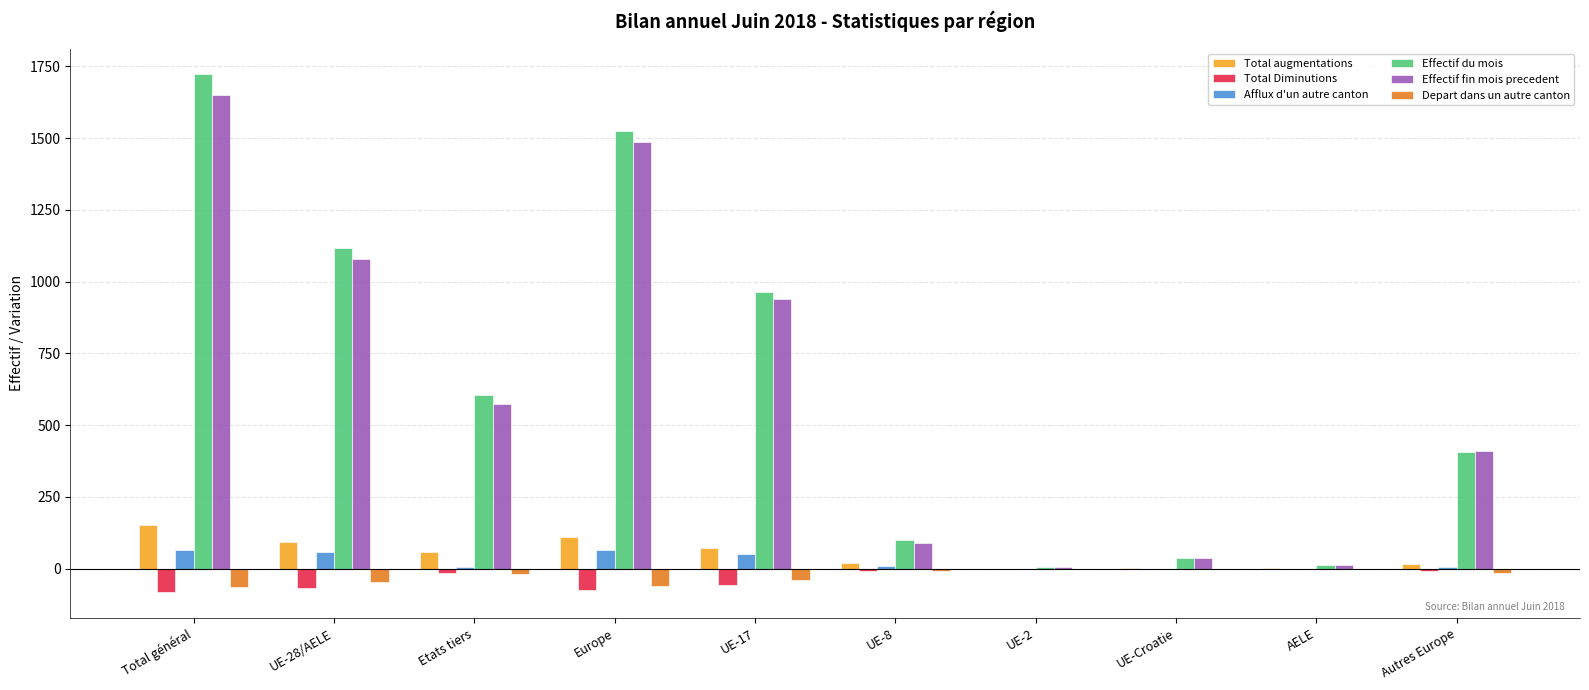

How many distinct data groups are displayed?

6